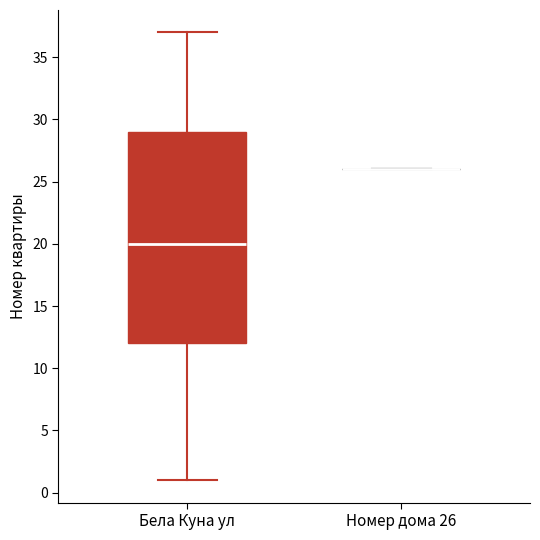

Reading left to right, transcribe this box plot: for each box, give where its median line is, the range the box spans, and where its two whiskers end, as read against the y-axis. The values are not printed on the chart, so give them approximately, as read against the axis.

Бела Куна ул: median 20, box 12 to 29, whiskers 1 to 37
Номер дома 26: box collapsed to a line at 26, whiskers 26 to 26